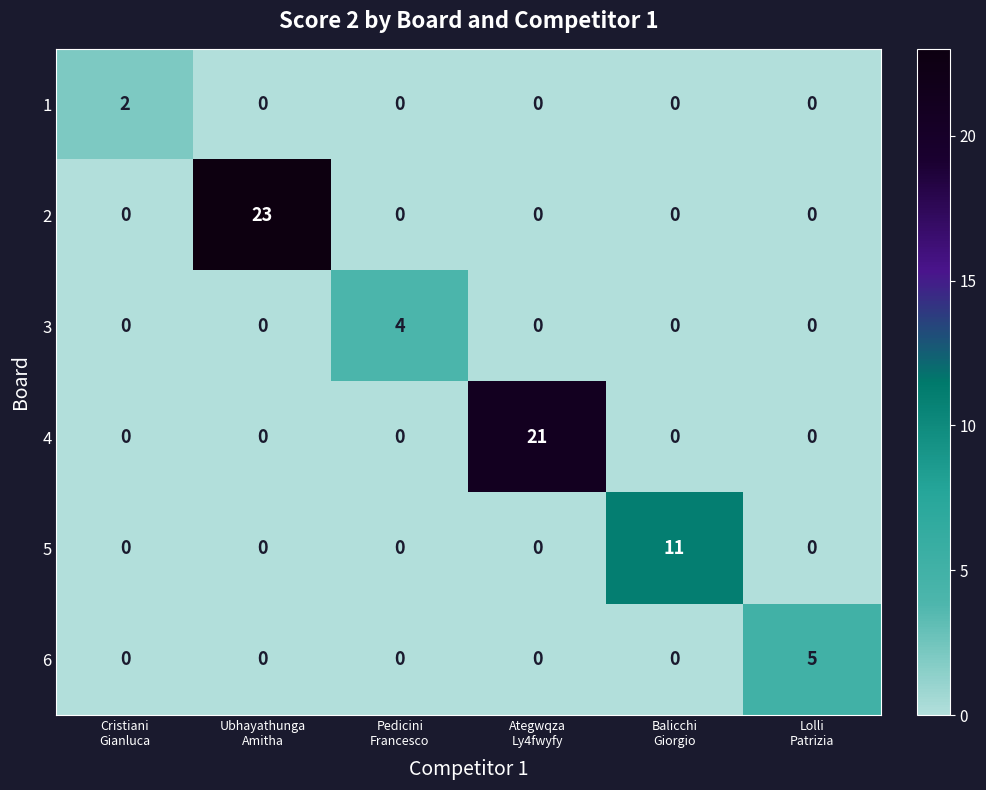

List the series in order of their peak value, highest first.

2, 4, 5, 6, 3, 1